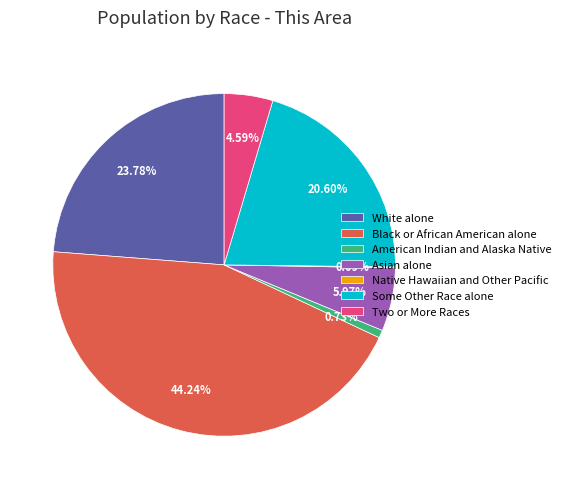

To the nearest percent, what portion does Two or More Races represent?

5%